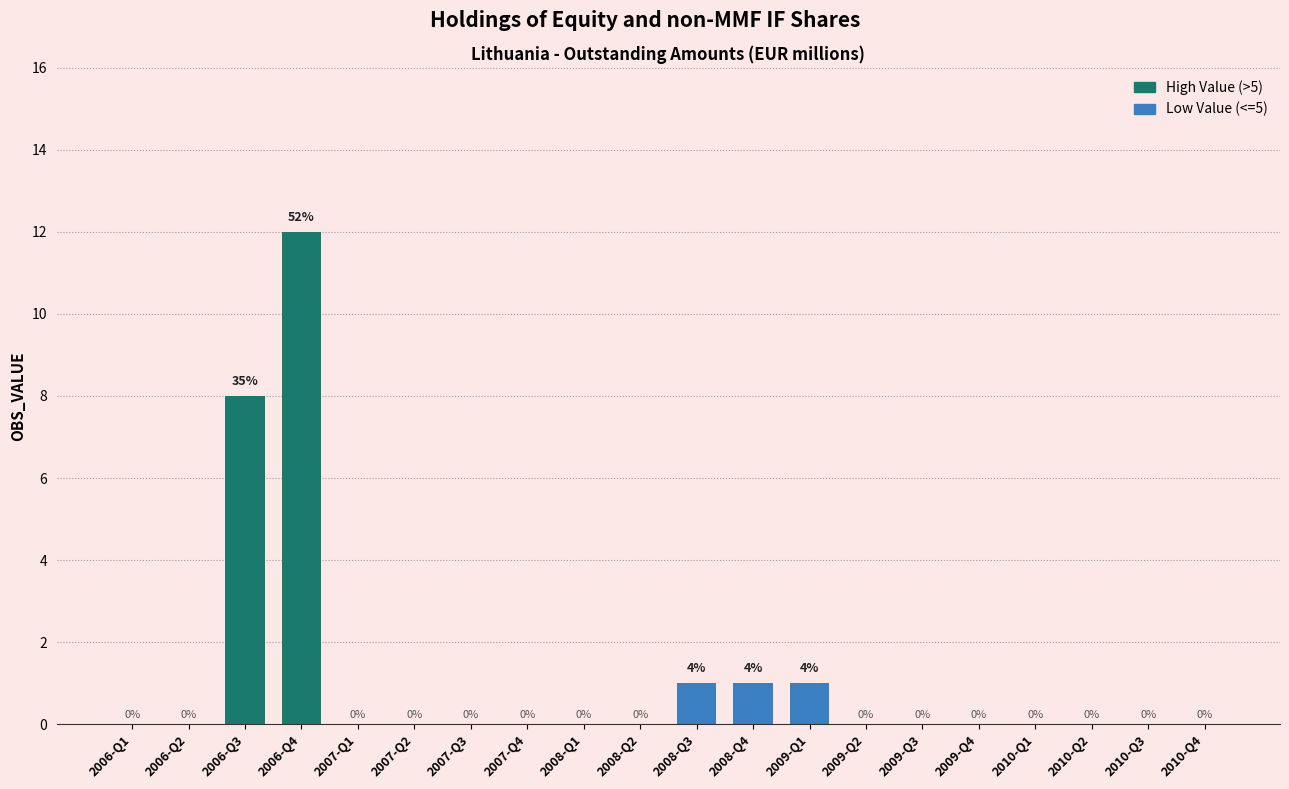

Count the number of categories in the chart.

20